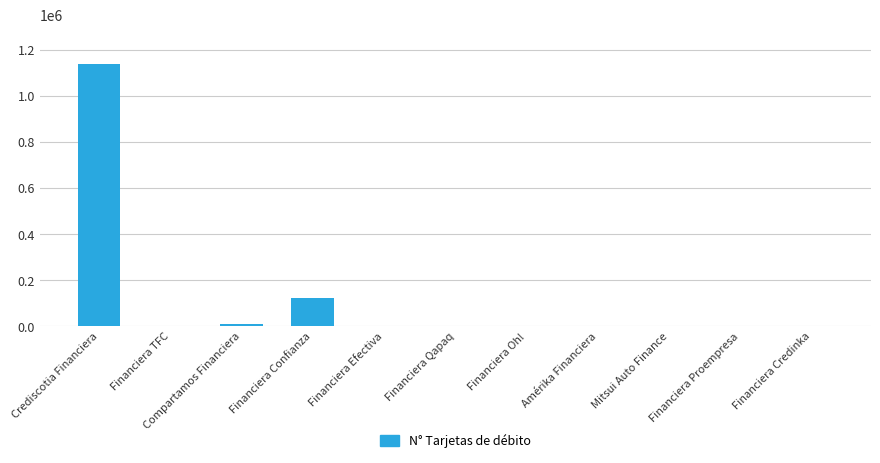

What is the change in value from Financiera TFC to Compartamos Financiera?

+10374